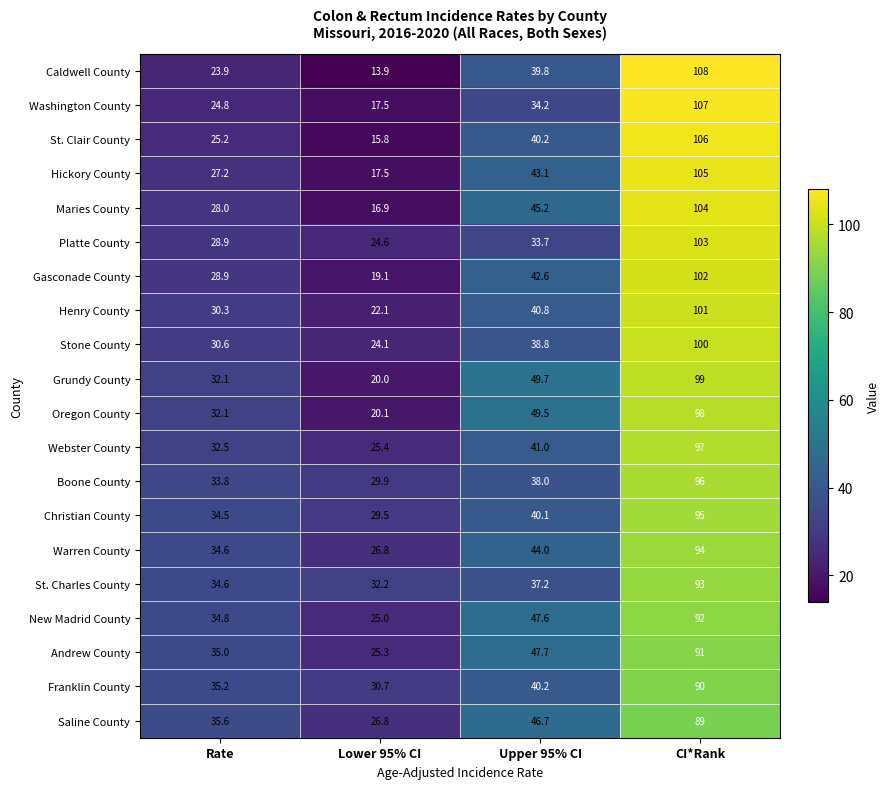

At which label does Grundy County first exceed 49?

Upper 95% CI